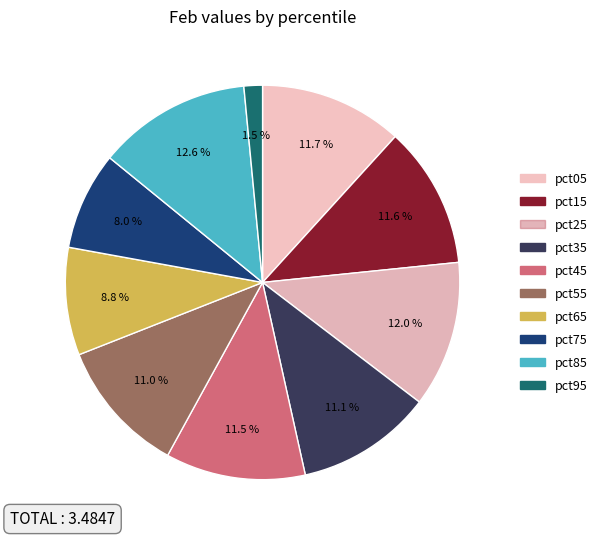

How much of the chart is everything except pct65?

91.2%